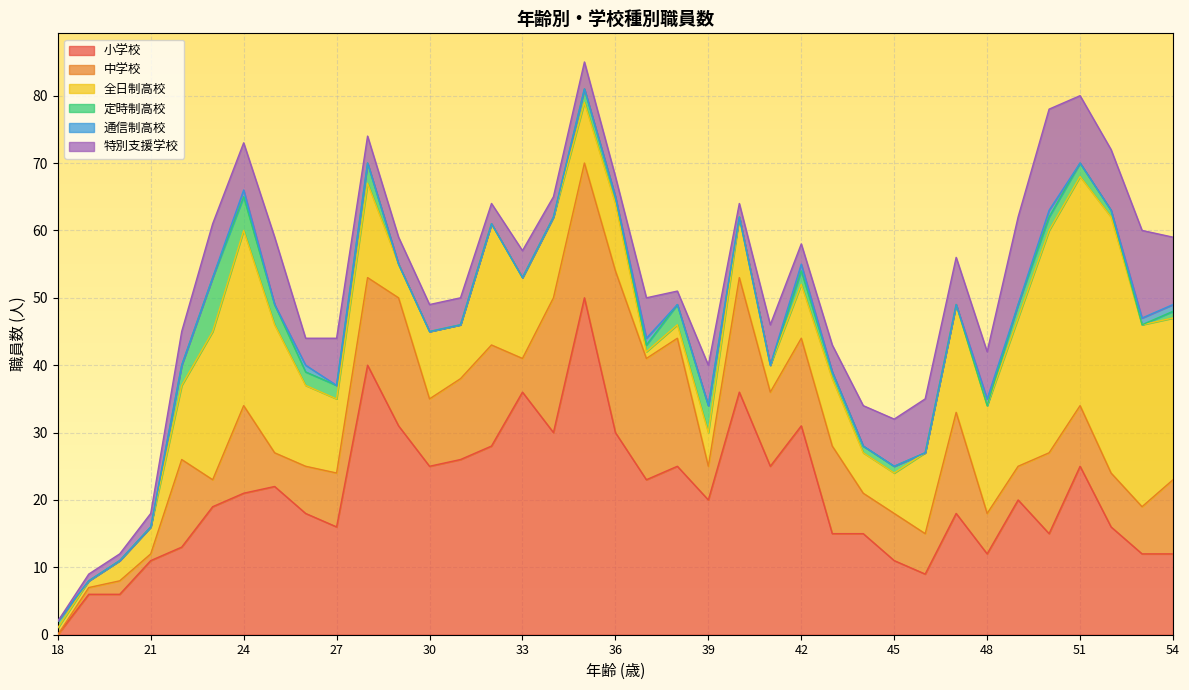

What is the difference between the second highest and minimum values in the 小学校 series?

40